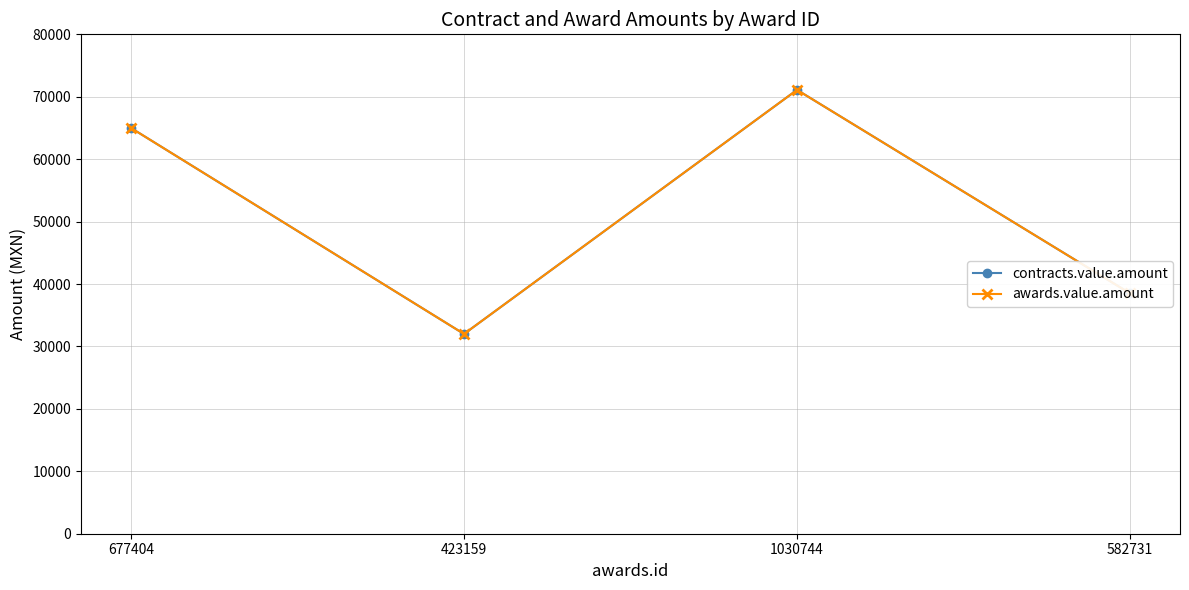

Does the chart have visible grid lines?

Yes